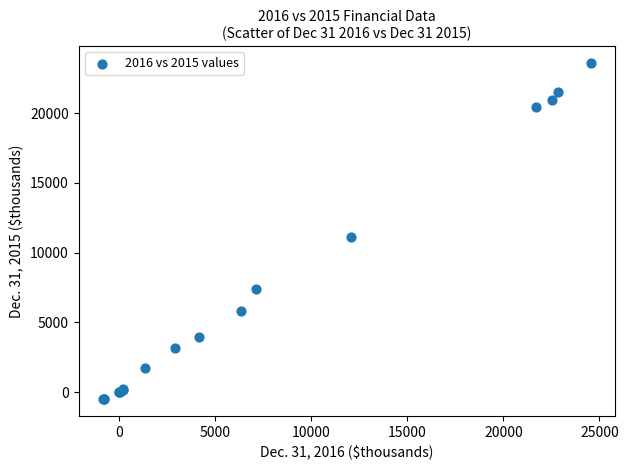

What Y value in the scatter plot is closest to 11542?

11108.0